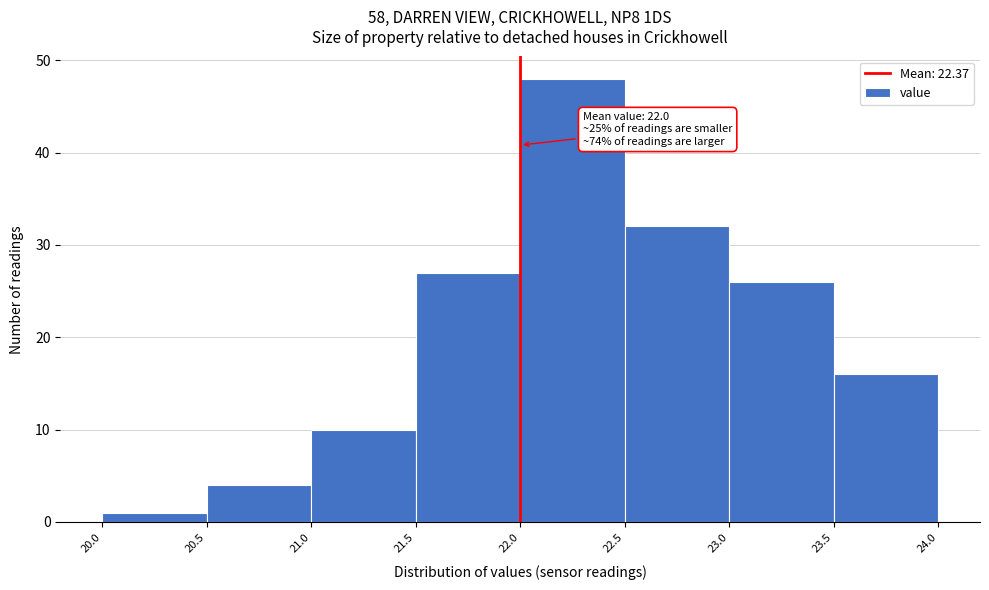

Which range on the x-axis has the tallest bar?

22.0 to 22.5